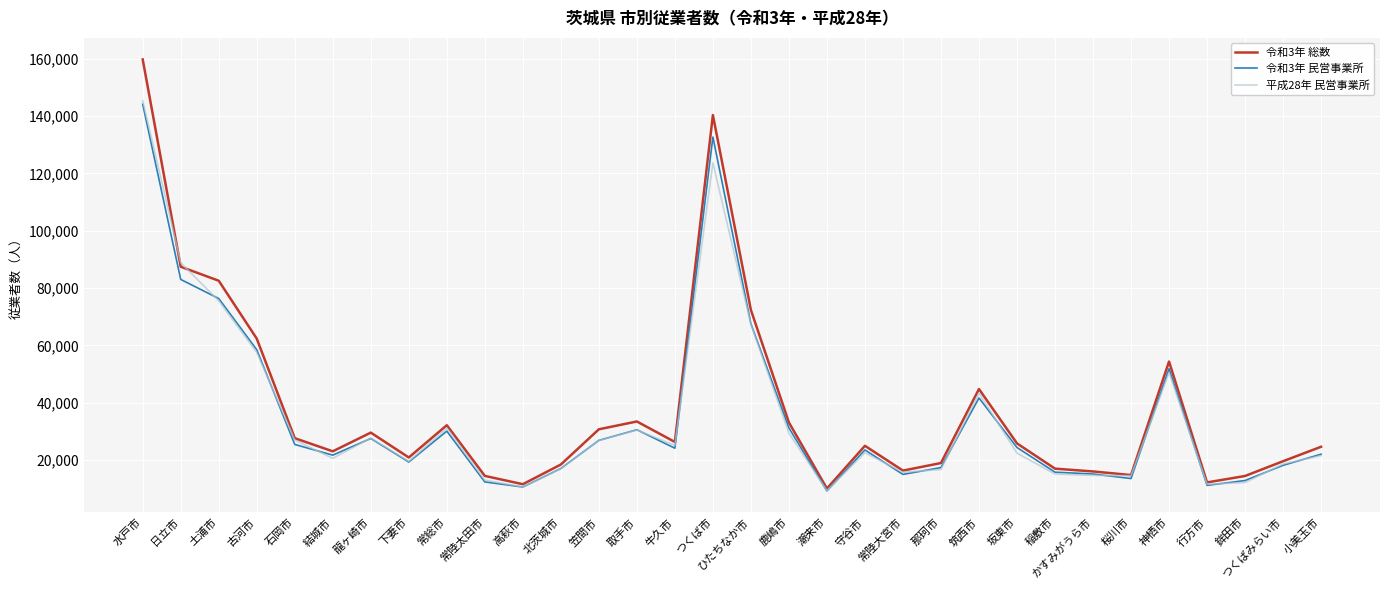

What is the average value of the 平成28年 民営事業所 series?

35190